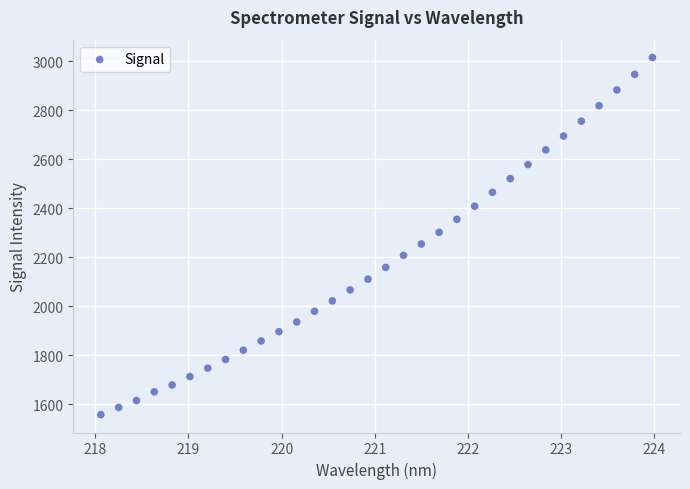

What is the range of Y values (max minus min)?

1458.0